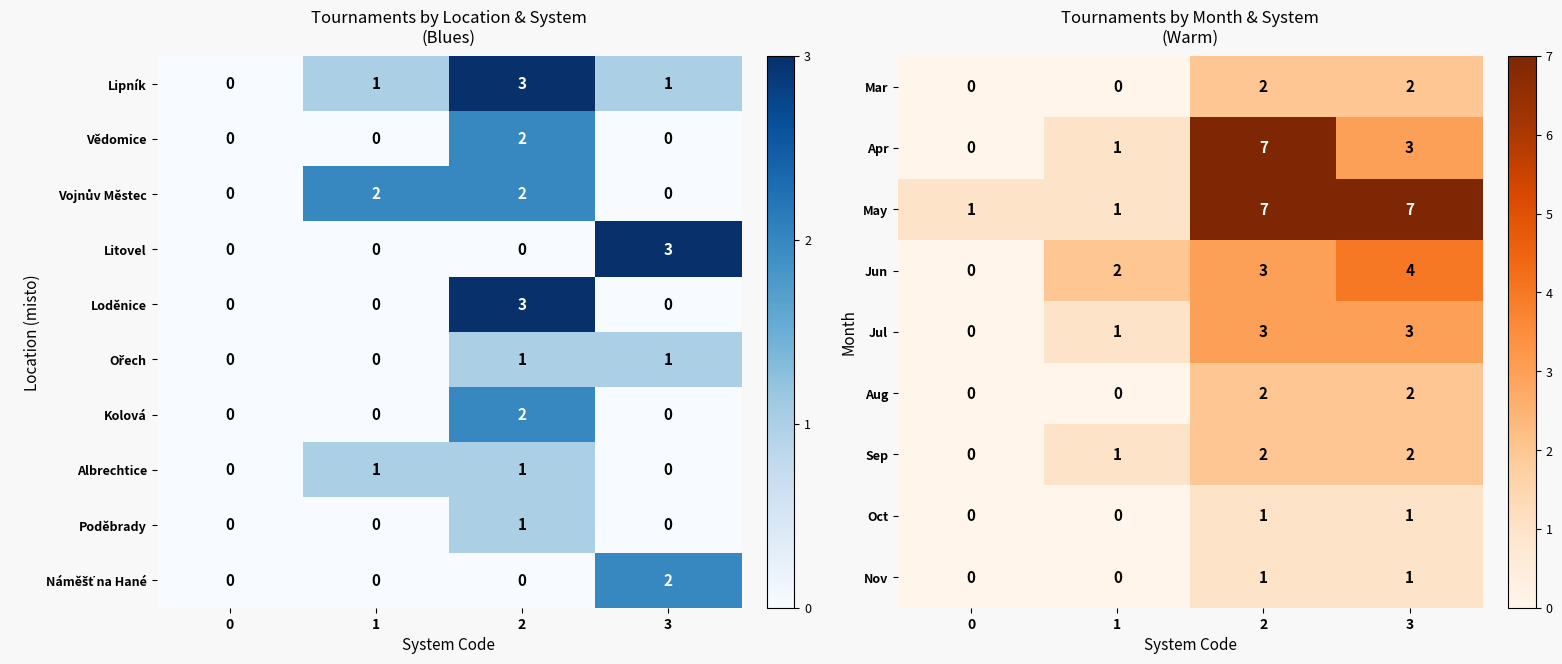

Is it true that Nov equals 1 at 2?

True